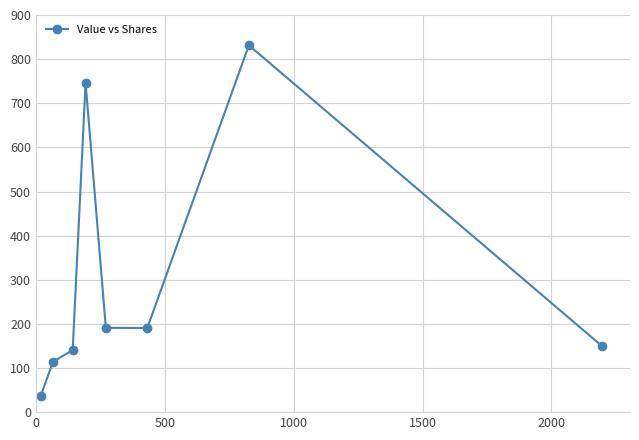

True or false: there are more than 0 points higher than both neighbors.

True